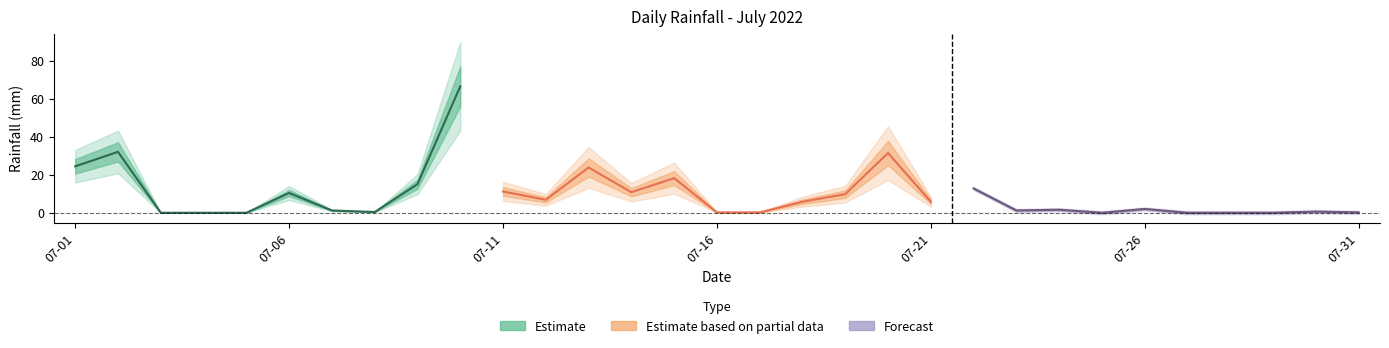

What is the value of the 20th point from the left?

31.4